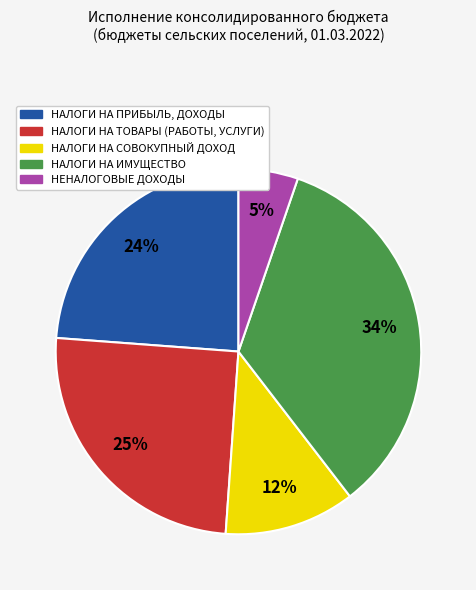

Combined, do НАЛОГИ НА ИМУЩЕСТВО and НЕНАЛОГОВЫЕ ДОХОДЫ account for over 50%?

No